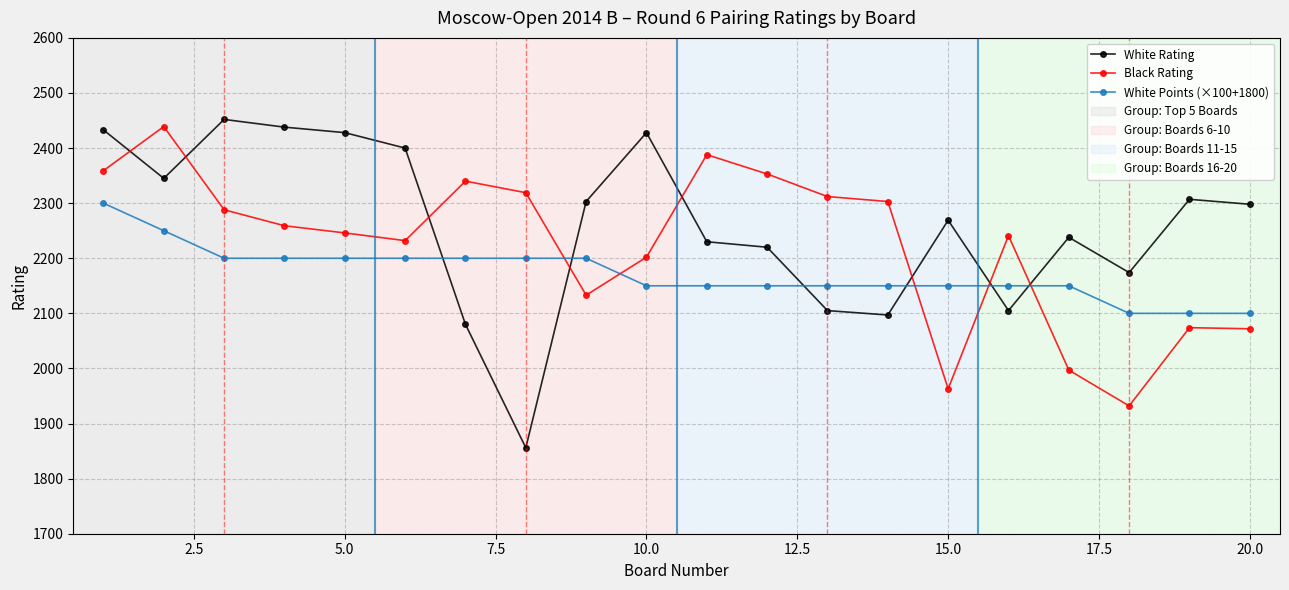

Which series has the widest spread of values?

White Rating